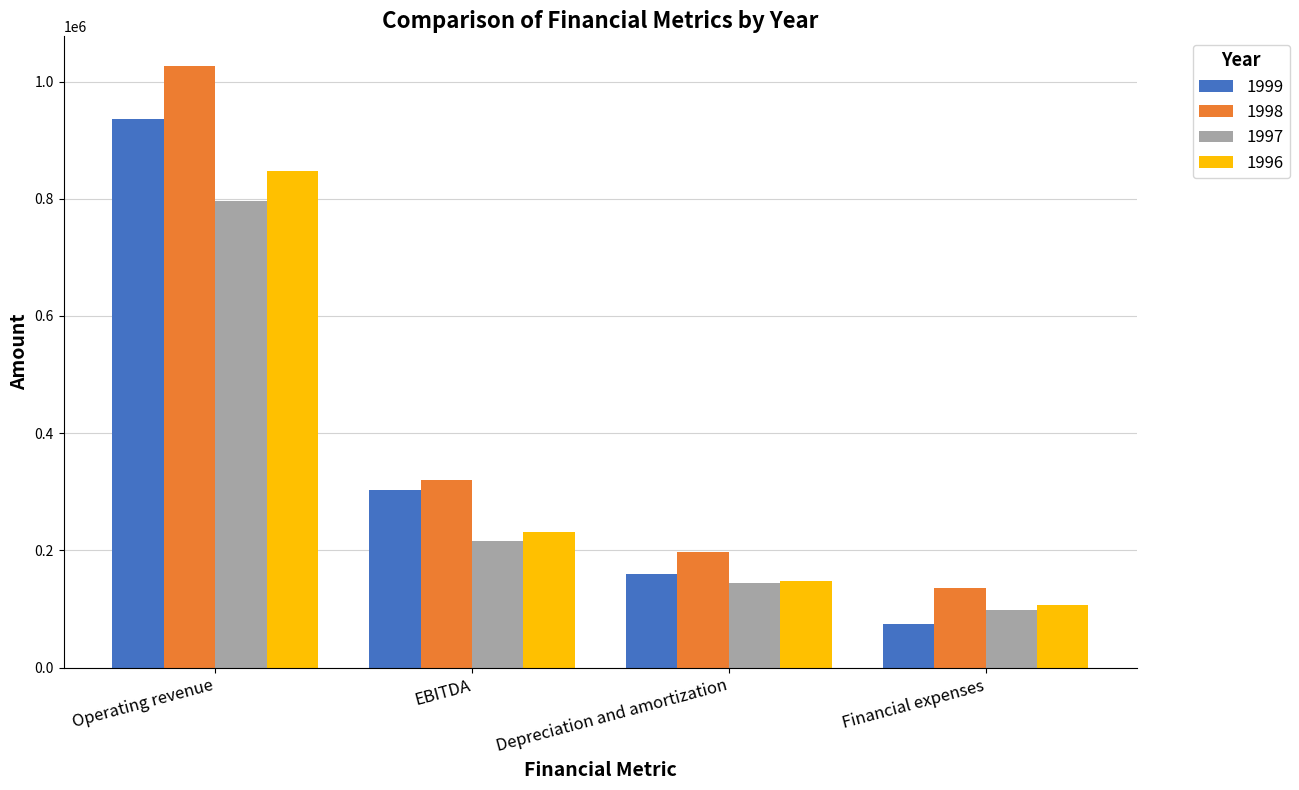

What is the minimum value for 1998?

136393